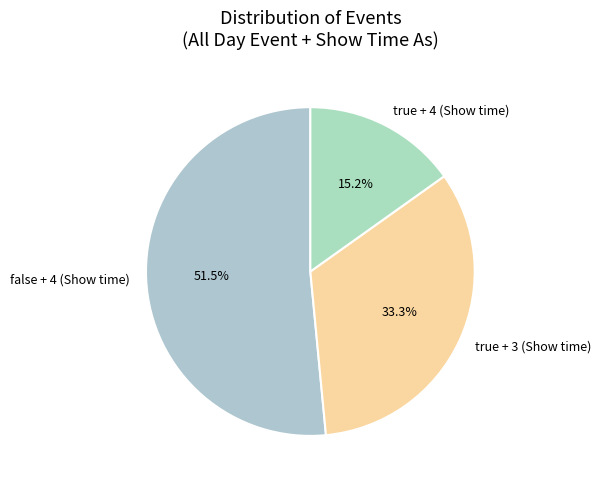

How many segments does this pie chart have?

3